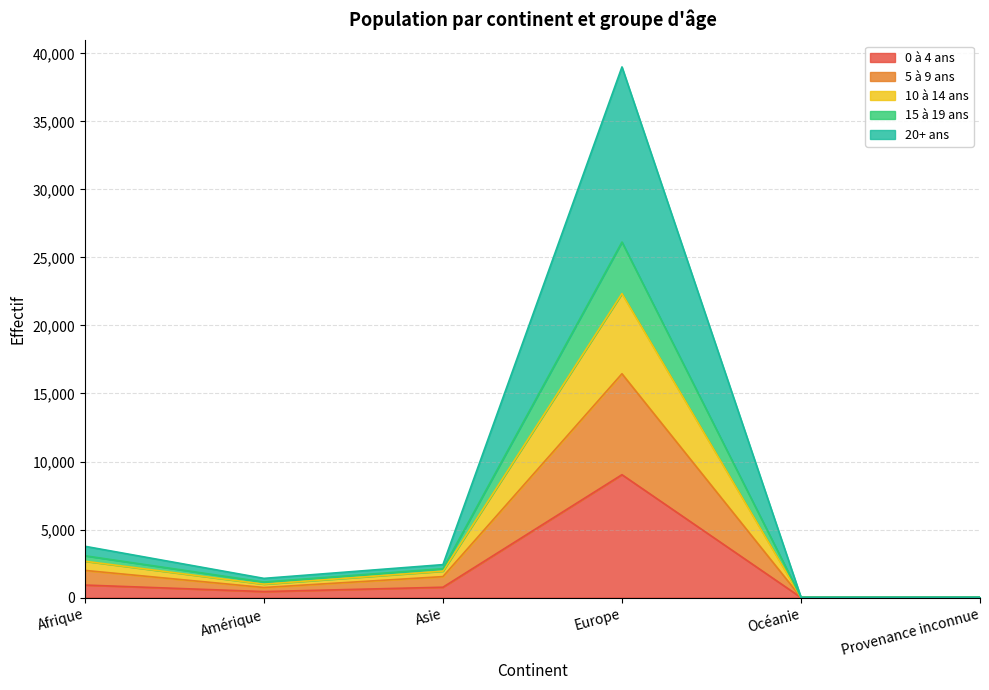

At which label does 0 à 4 ans reach its peak?

Europe